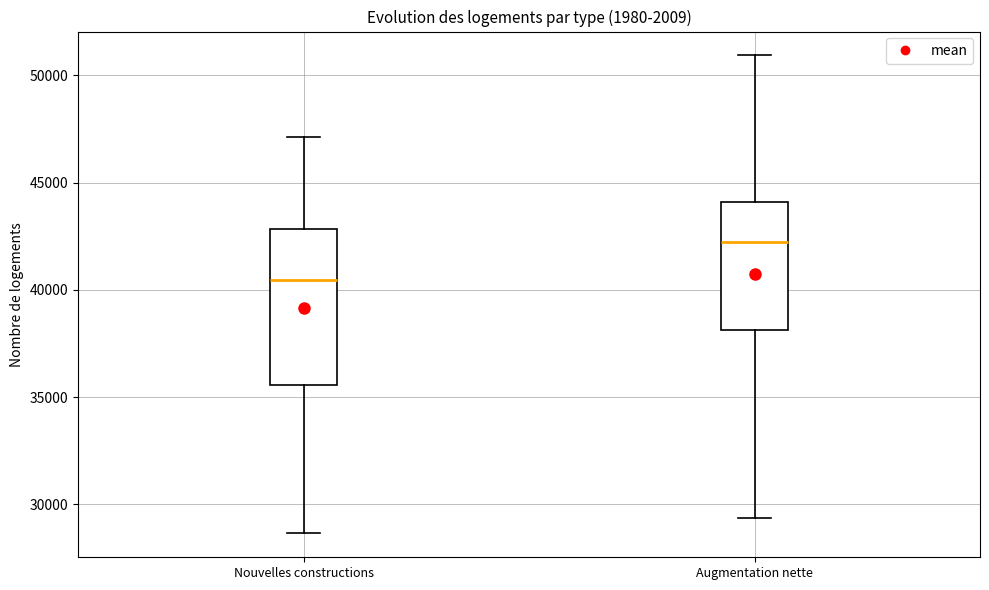

Reading left to right, read every box against the y-axis: the position of its median line, the range the box covers, and the ends of its whiskers. The values are not printed on the chart, so give them approximately, as read against the axis.

Nouvelles constructions: median 40500, box 35500 to 43000, whiskers 28500 to 47000
Augmentation nette: median 42000, box 38000 to 44000, whiskers 29500 to 51000